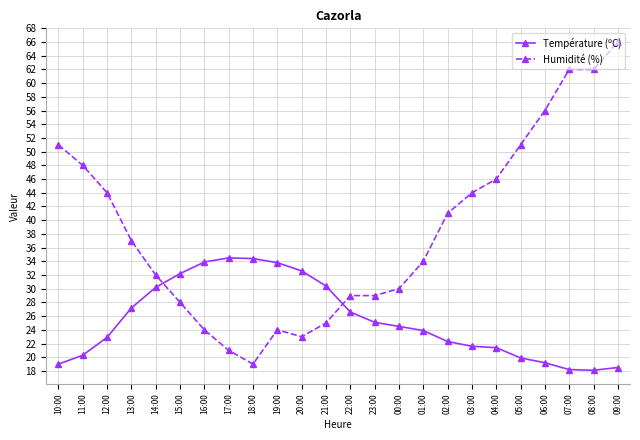

What is the difference between the Température (ºC) values at 21:00 and 11:00?

10.1